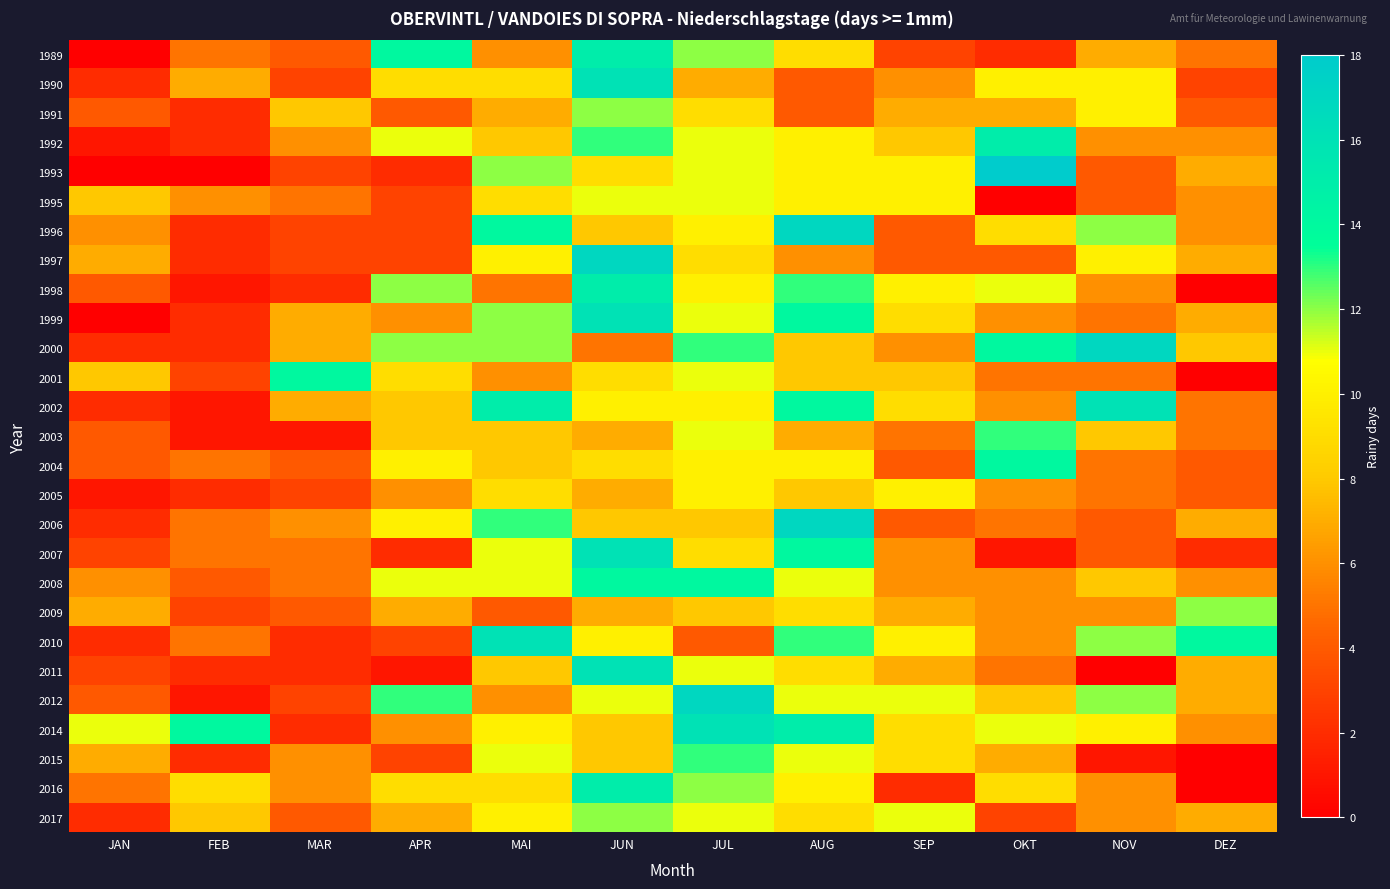

Reading right to left, transcribe all the data shown in this chart.

1989: DEZ=5	NOV=7	OKT=2	SEP=3	AUG=9	JUL=12	JUN=15	MAI=6	APR=14	MAR=4	FEB=5	JAN=0
1990: DEZ=3	NOV=10	OKT=10	SEP=6	AUG=4	JUL=7	JUN=16	MAI=9	APR=9	MAR=3	FEB=7	JAN=2
1991: DEZ=4	NOV=10	OKT=7	SEP=7	AUG=4	JUL=9	JUN=12	MAI=7	APR=4	MAR=8	FEB=2	JAN=4
1992: DEZ=6	NOV=6	OKT=15	SEP=8	AUG=10	JUL=11	JUN=13	MAI=8	APR=11	MAR=6	FEB=2	JAN=1
1993: DEZ=7	NOV=4	OKT=18	SEP=10	AUG=10	JUL=11	JUN=9	MAI=12	APR=2	MAR=3	FEB=0	JAN=0
1995: DEZ=6	NOV=4	OKT=0	SEP=10	AUG=10	JUL=11	JUN=11	MAI=9	APR=3	MAR=5	FEB=6	JAN=8
1996: DEZ=6	NOV=12	OKT=9	SEP=4	AUG=17	JUL=10	JUN=8	MAI=14	APR=3	MAR=3	FEB=2	JAN=6
1997: DEZ=7	NOV=10	OKT=4	SEP=4	AUG=6	JUL=9	JUN=17	MAI=10	APR=3	MAR=3	FEB=2	JAN=7
1998: DEZ=0	NOV=6	OKT=11	SEP=10	AUG=13	JUL=10	JUN=15	MAI=5	APR=12	MAR=2	FEB=1	JAN=4
1999: DEZ=7	NOV=5	OKT=6	SEP=9	AUG=14	JUL=11	JUN=16	MAI=12	APR=6	MAR=7	FEB=2	JAN=0
2000: DEZ=8	NOV=17	OKT=14	SEP=6	AUG=8	JUL=13	JUN=5	MAI=12	APR=12	MAR=7	FEB=2	JAN=2
2001: DEZ=0	NOV=5	OKT=5	SEP=8	AUG=8	JUL=11	JUN=9	MAI=6	APR=9	MAR=14	FEB=3	JAN=8
2002: DEZ=5	NOV=16	OKT=6	SEP=9	AUG=14	JUL=10	JUN=10	MAI=15	APR=8	MAR=7	FEB=1	JAN=2
2003: DEZ=5	NOV=8	OKT=13	SEP=5	AUG=7	JUL=11	JUN=7	MAI=8	APR=8	MAR=1	FEB=1	JAN=4
2004: DEZ=4	NOV=5	OKT=14	SEP=4	AUG=10	JUL=10	JUN=9	MAI=8	APR=10	MAR=4	FEB=5	JAN=4
2005: DEZ=4	NOV=5	OKT=6	SEP=10	AUG=8	JUL=10	JUN=7	MAI=9	APR=6	MAR=3	FEB=2	JAN=1
2006: DEZ=7	NOV=4	OKT=5	SEP=4	AUG=17	JUL=8	JUN=8	MAI=13	APR=10	MAR=6	FEB=5	JAN=2
2007: DEZ=2	NOV=4	OKT=1	SEP=6	AUG=14	JUL=9	JUN=16	MAI=11	APR=2	MAR=5	FEB=5	JAN=3
2008: DEZ=6	NOV=8	OKT=6	SEP=6	AUG=11	JUL=14	JUN=14	MAI=11	APR=11	MAR=5	FEB=4	JAN=6
2009: DEZ=12	NOV=6	OKT=6	SEP=7	AUG=9	JUL=8	JUN=7	MAI=4	APR=7	MAR=4	FEB=3	JAN=7
2010: DEZ=14	NOV=12	OKT=6	SEP=10	AUG=13	JUL=4	JUN=10	MAI=16	APR=3	MAR=2	FEB=5	JAN=2
2011: DEZ=7	NOV=0	OKT=5	SEP=7	AUG=9	JUL=11	JUN=16	MAI=8	APR=1	MAR=2	FEB=2	JAN=3
2012: DEZ=7	NOV=12	OKT=8	SEP=11	AUG=11	JUL=17	JUN=11	MAI=6	APR=13	MAR=3	FEB=1	JAN=4
2014: DEZ=6	NOV=10	OKT=11	SEP=9	AUG=15	JUL=16	JUN=8	MAI=10	APR=6	MAR=2	FEB=14	JAN=11
2015: DEZ=0	NOV=1	OKT=7	SEP=9	AUG=11	JUL=13	JUN=8	MAI=11	APR=3	MAR=6	FEB=2	JAN=7
2016: DEZ=0	NOV=6	OKT=9	SEP=2	AUG=10	JUL=12	JUN=15	MAI=9	APR=9	MAR=6	FEB=9	JAN=5
2017: DEZ=7	NOV=6	OKT=3	SEP=11	AUG=9	JUL=11	JUN=12	MAI=10	APR=7	MAR=4	FEB=8	JAN=2